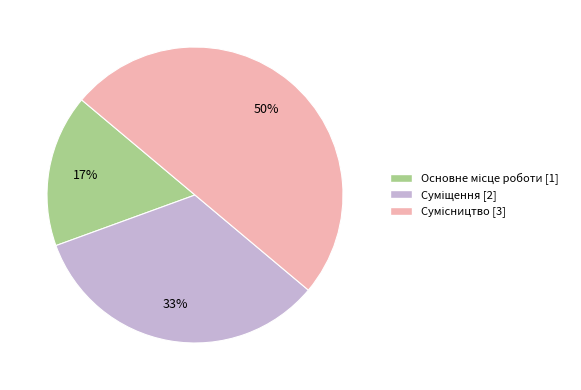

To the nearest percent, what is the difference between the largest and smallest slice percentages?

33%